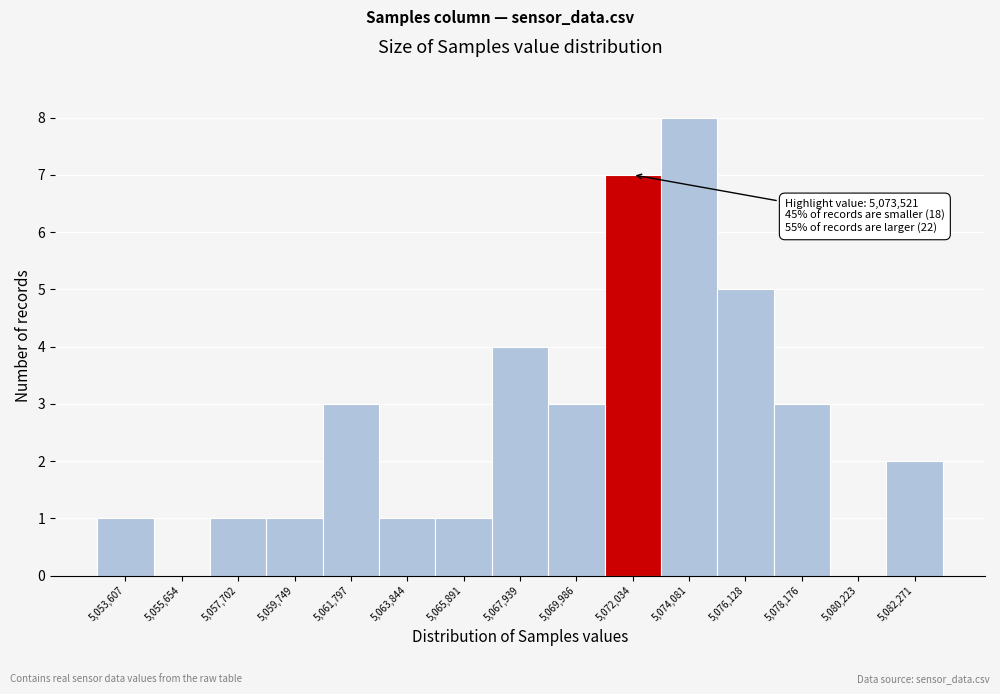

Reading left to right, list all the values displayed in this chart.

5,053,607=1	5,055,654=0	5,057,702=1	5,059,749=1	5,061,797=3	5,063,844=1	5,065,891=1	5,067,939=4	5,069,986=3	5,072,034=7	5,074,081=8	5,076,128=5	5,078,176=3	5,080,223=0	5,082,271=2